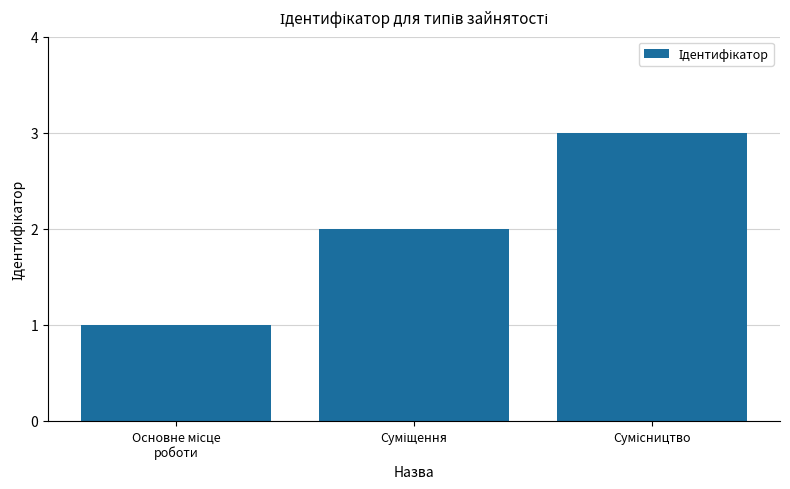

What is the maximum value shown in the chart?

3